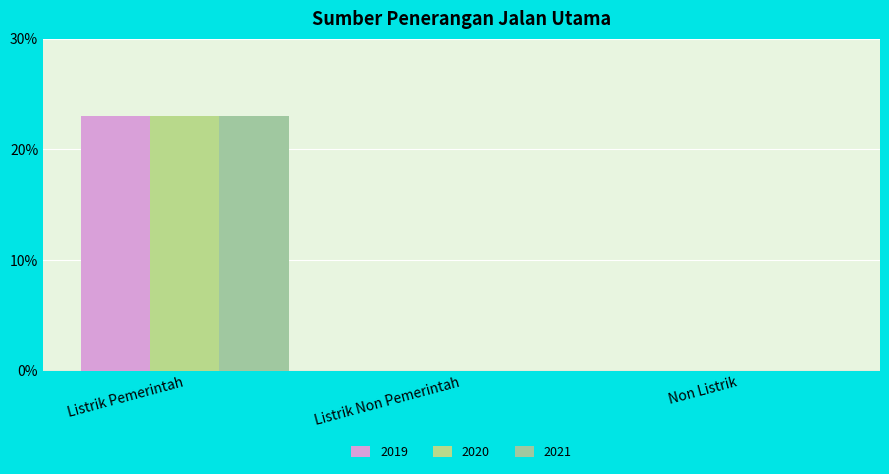

Reading left to right, list all the values displayed in this chart.

2019: 23	0	0
2020: 23	0	0
2021: 23	0	0